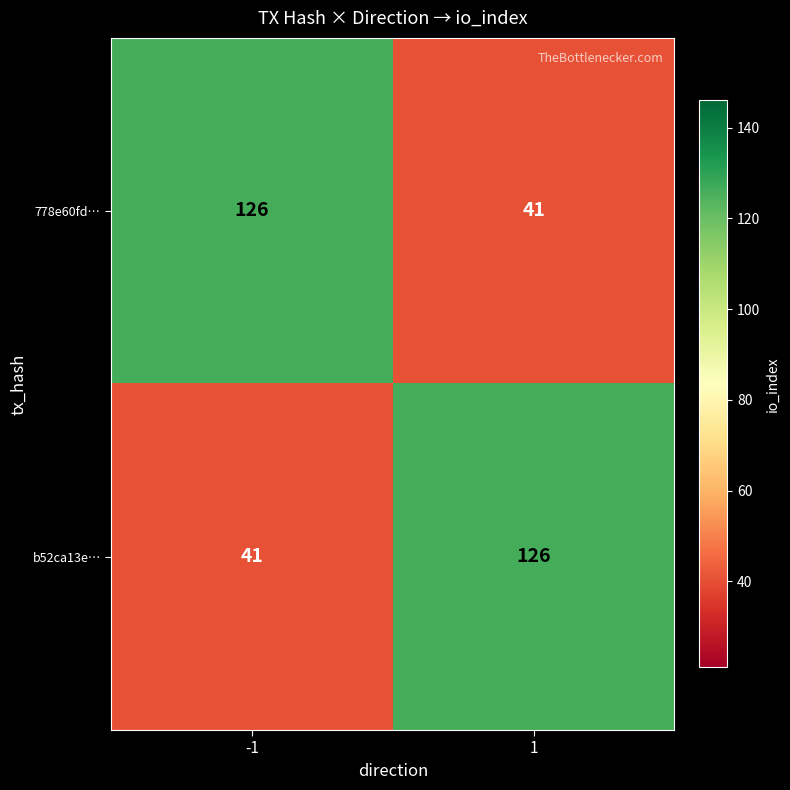

Reading left to right, transcribe all the data shown in this chart.

778e60fd…: 126	41
b52ca13e…: 41	126